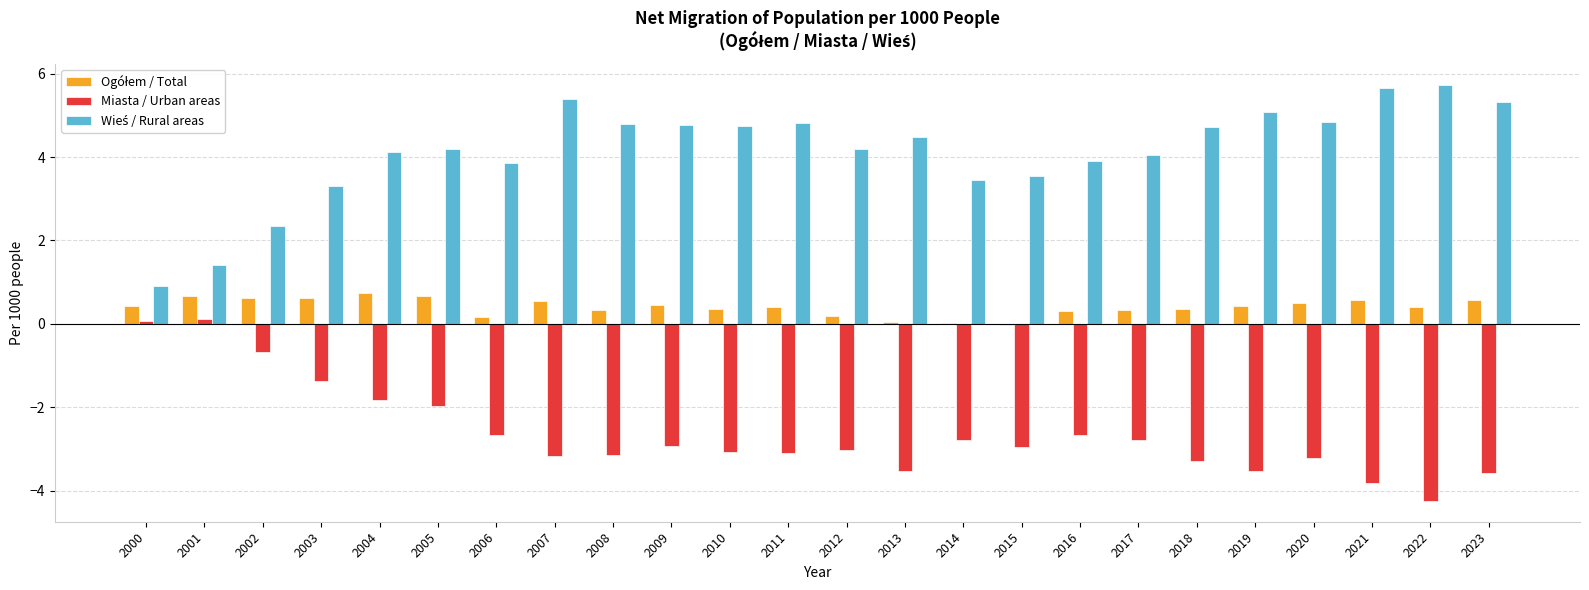

The value of Miasta / Urban areas at 2001 is 0.1. True or false?

True